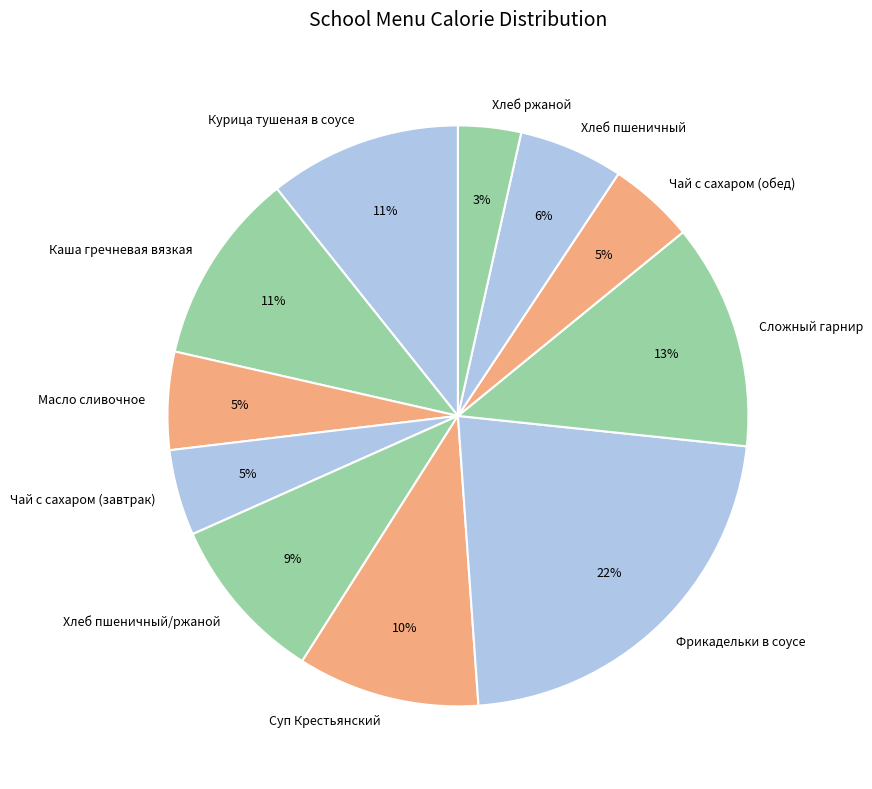

To the nearest percent, what is the average slice percentage?

9%